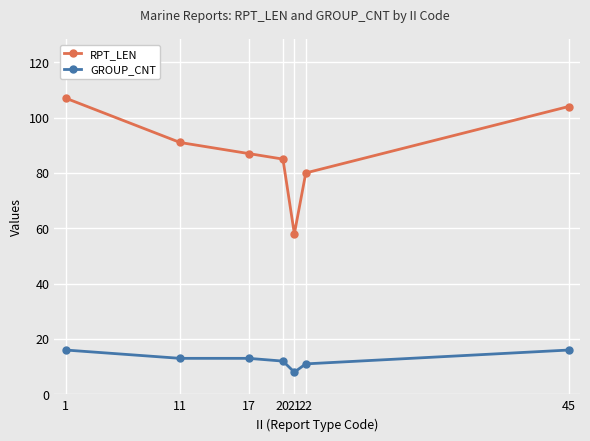

Where is RPT_LEN nearest to the value 82?

22